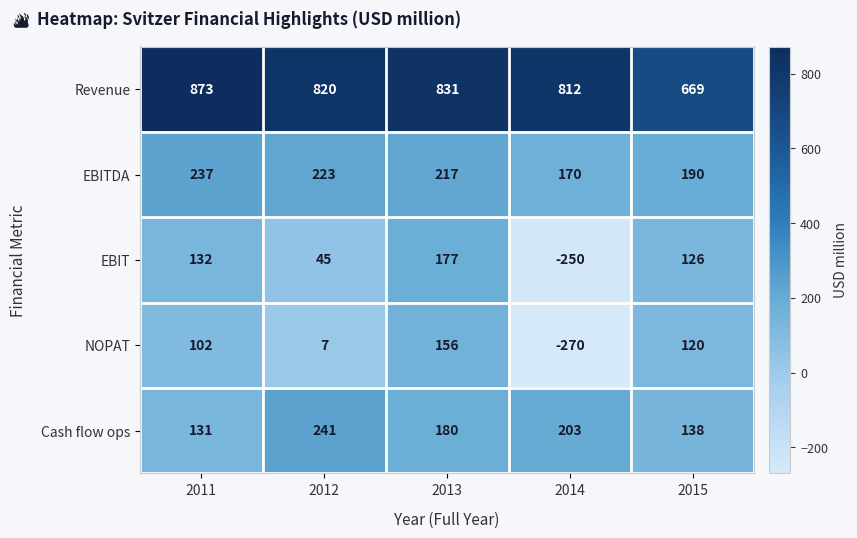

Which series has the widest spread of values?

EBIT